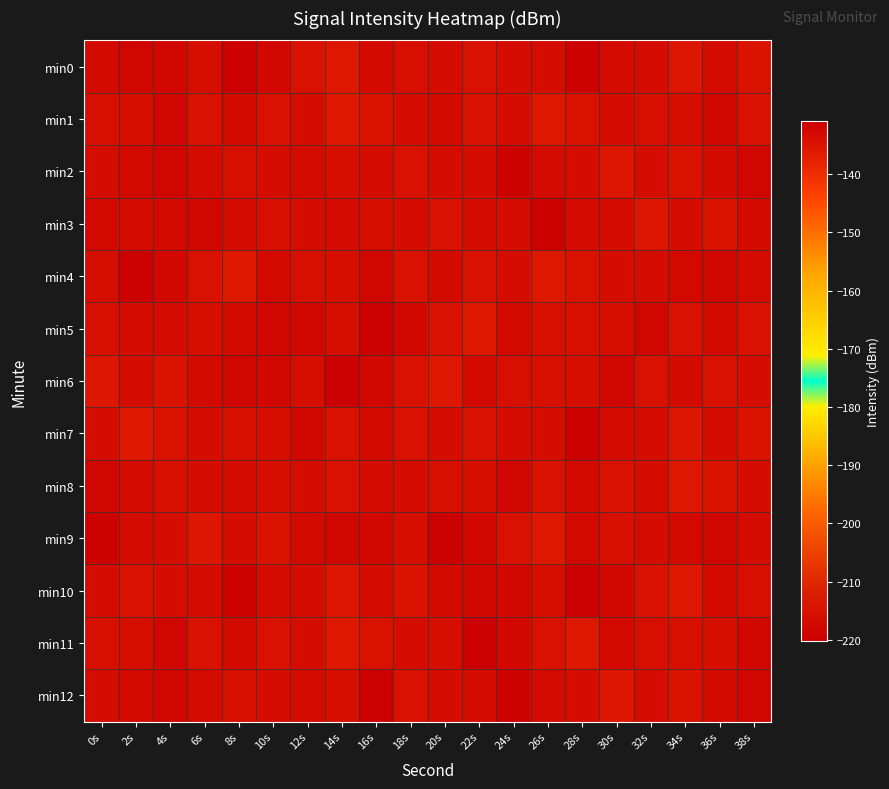

Which has a higher value, 28s or 12s?

28s